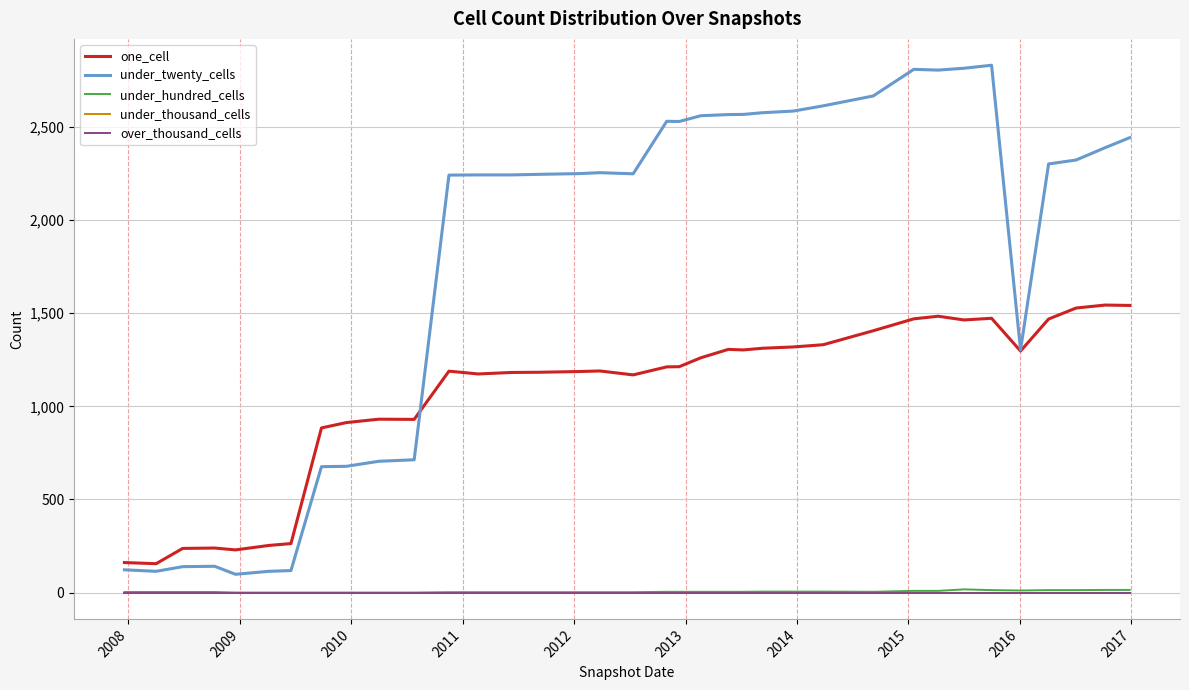

Is this an area chart (filled region under the line)?

No